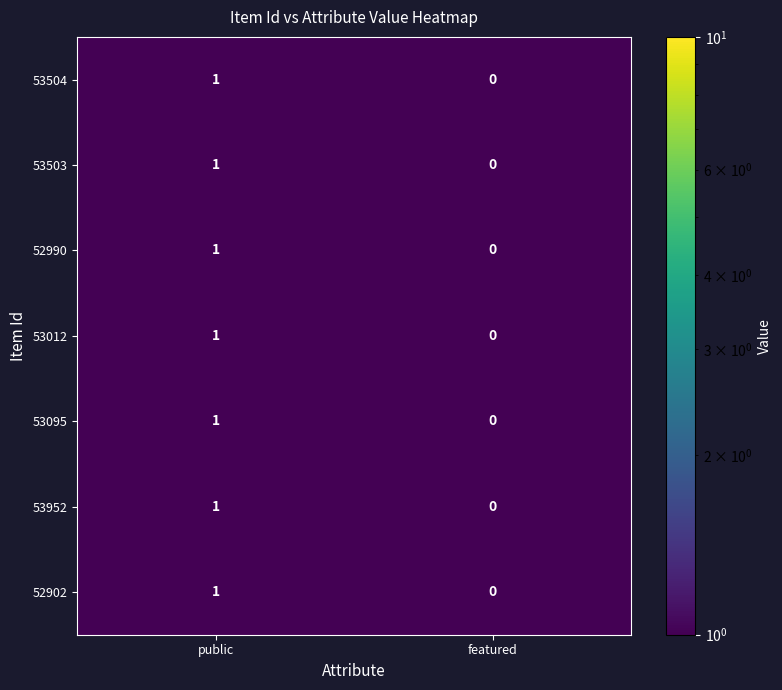

At which category does the chart reach its minimum across all series?

featured